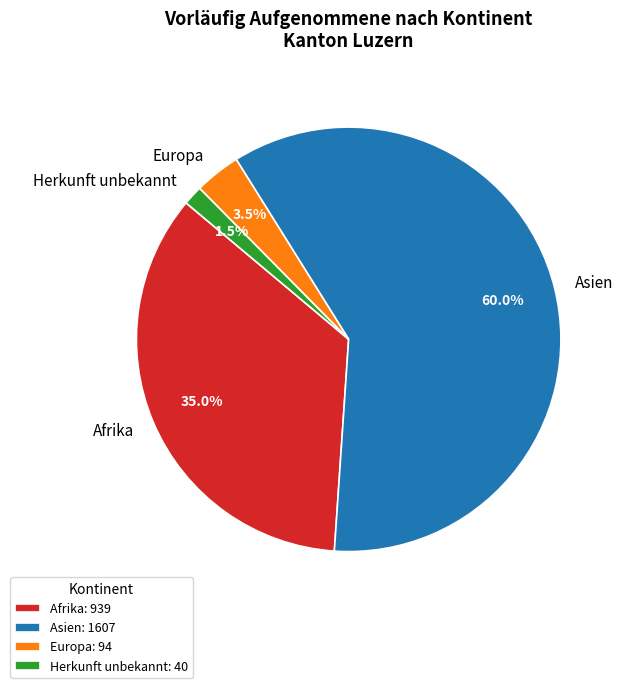

Which slice is the largest?

Asien